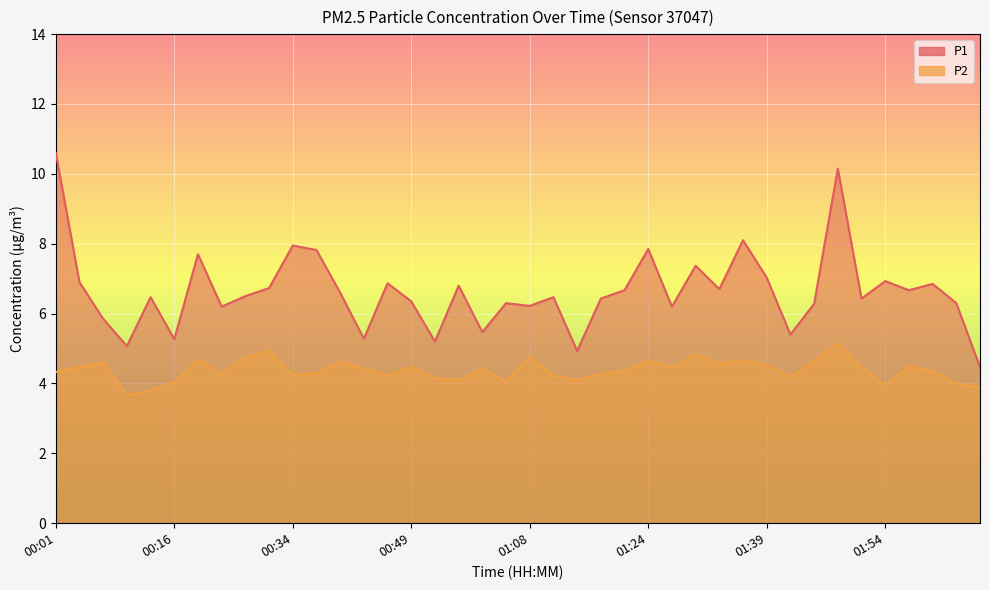

What is the difference between the P1 values at 00:53 and 01:33?

1.5